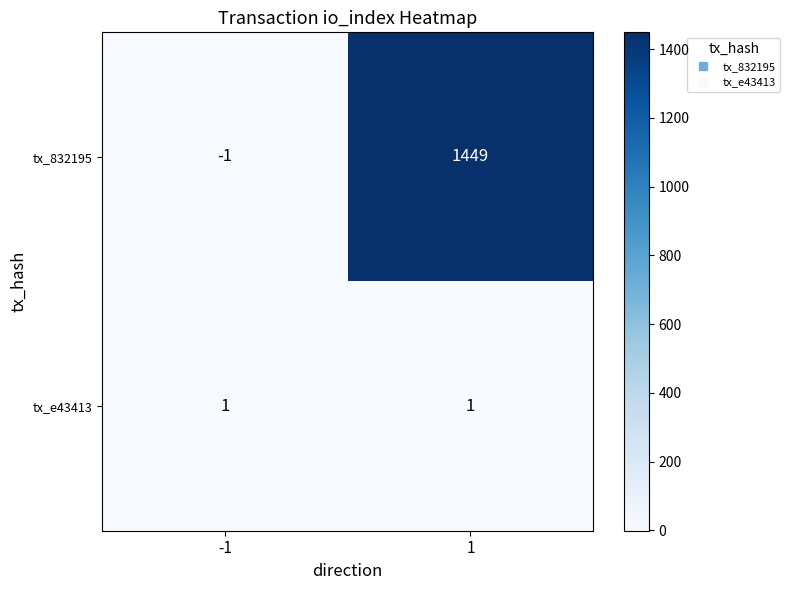

Which series has the largest total across all categories?

tx_832195